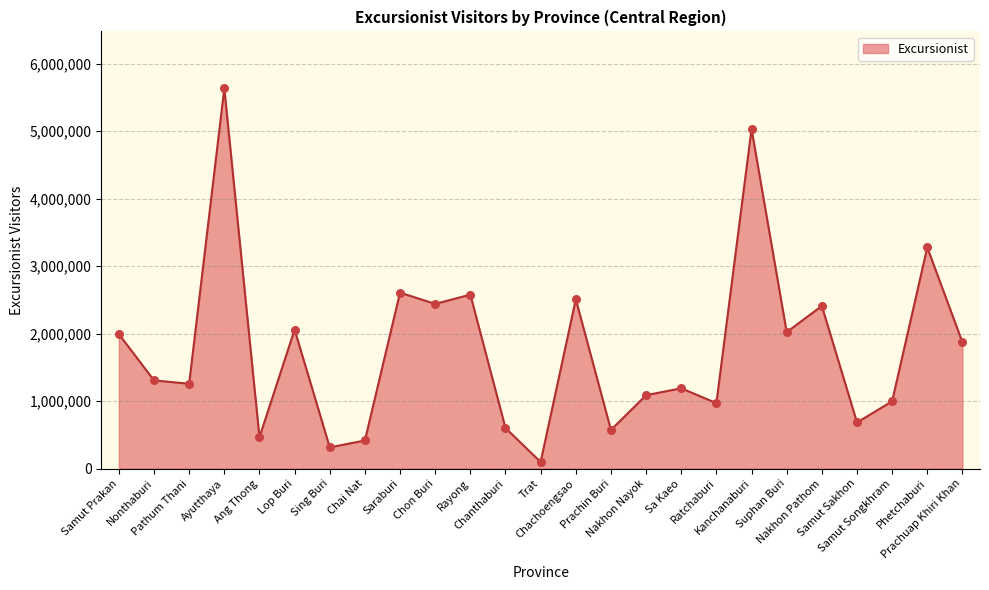

Which has a higher value, Chanthaburi or Samut Songkhram?

Samut Songkhram